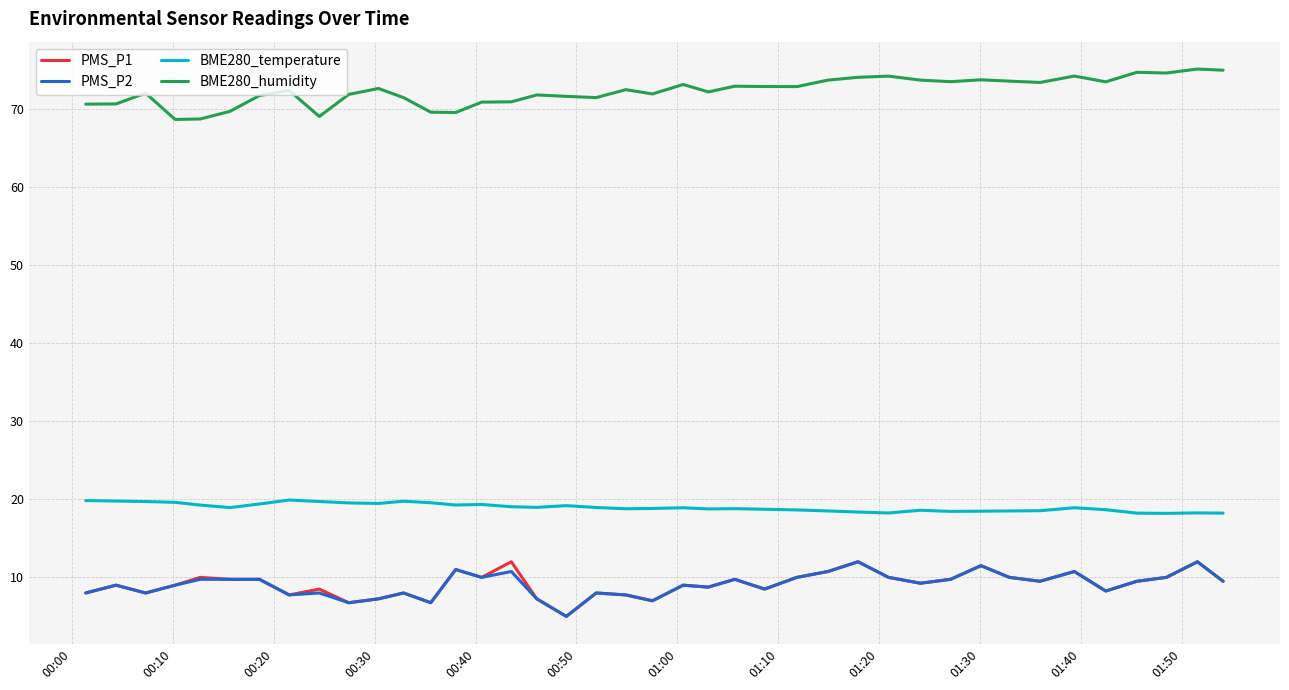

What is the minimum value for PMS_P2?

5.0